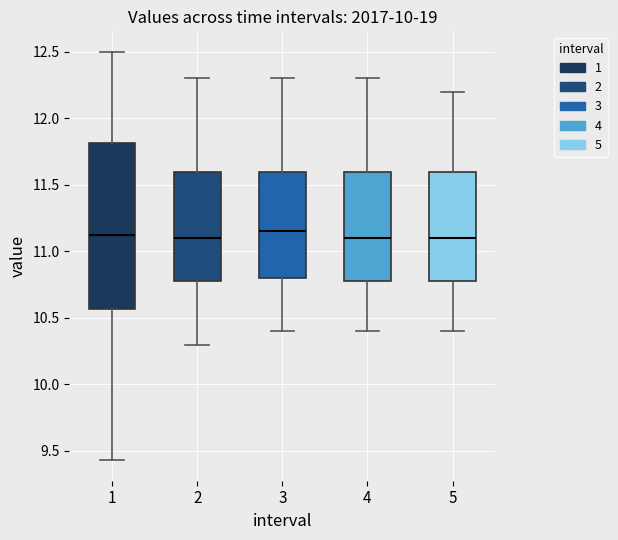

Where does the upper whisker of the box at x = 5 end on the y-axis? The values are not printed on the chart, so give them approximately, as read against the axis.

12.20